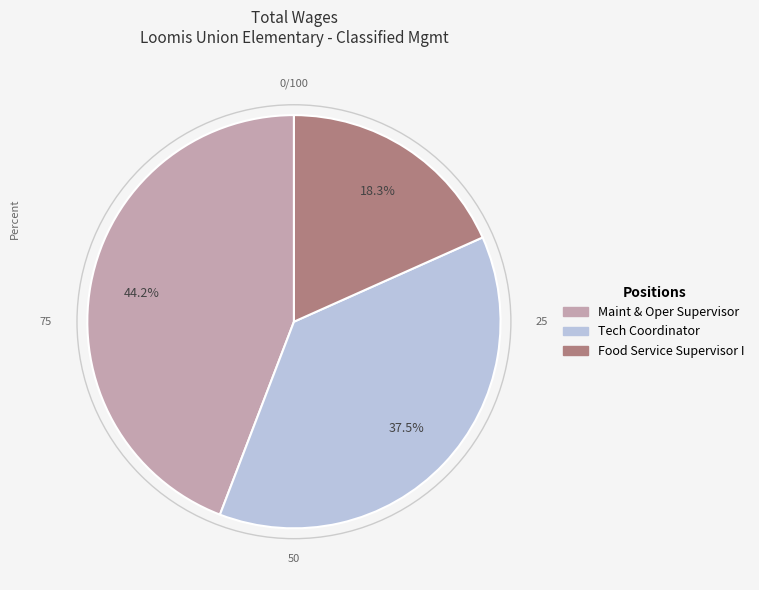

Does Maint & Oper Supervisor account for over 50% of the chart?

No